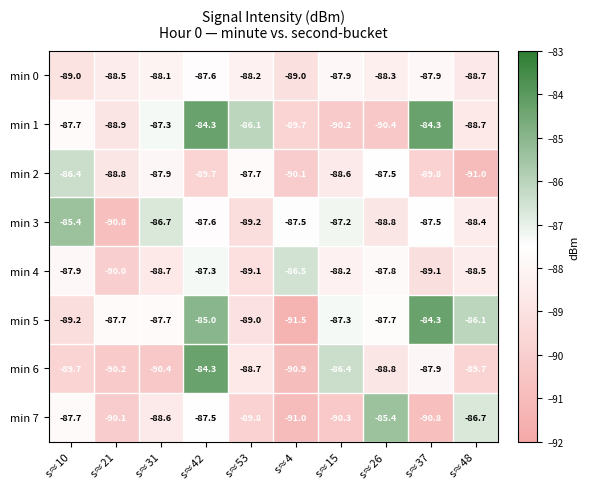

Where does the min 7 series first go above -88?

s≈10